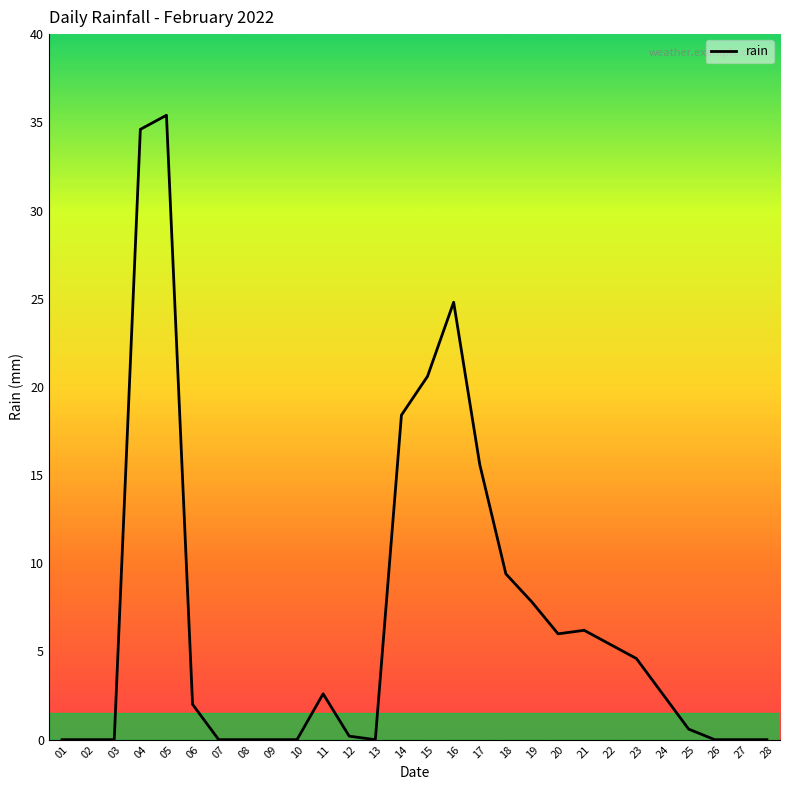

True or false: the data shows 0.0 at 08.

True